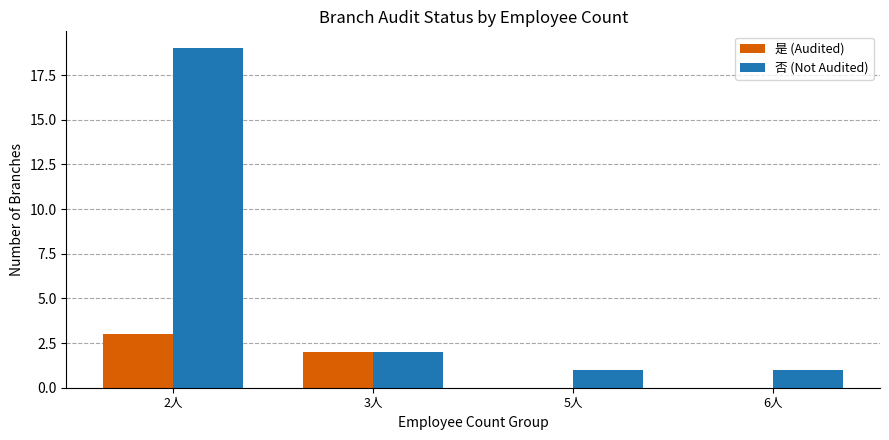

At which category is the sum across all series the highest?

2人